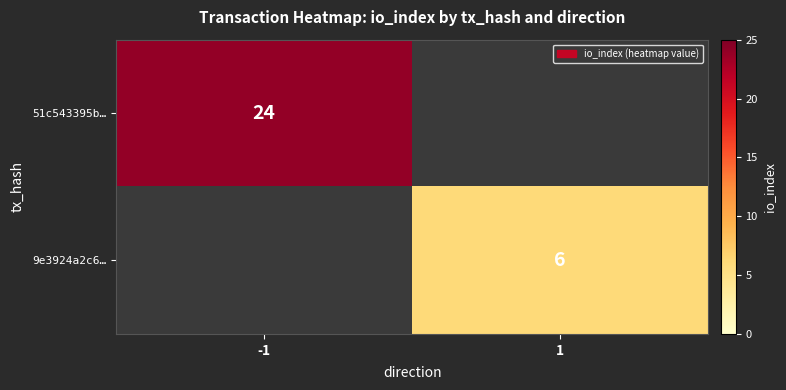

The value of 9e3924a2c6… at 1 is 6. True or false?

True